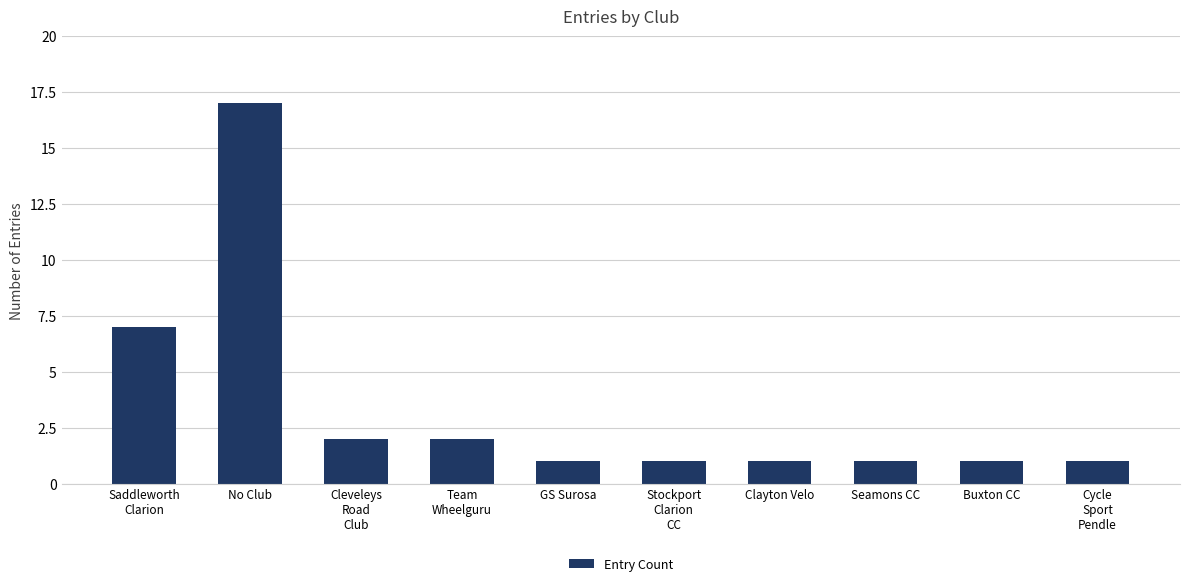

What is the difference between the maximum and second lowest values?

16